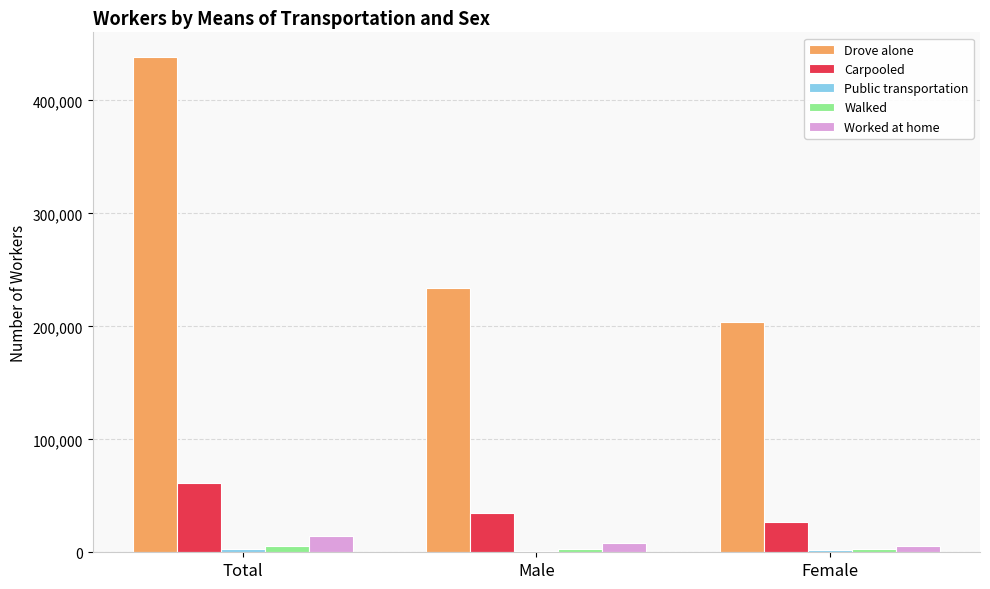

At which category does the chart reach its peak across all series?

Total